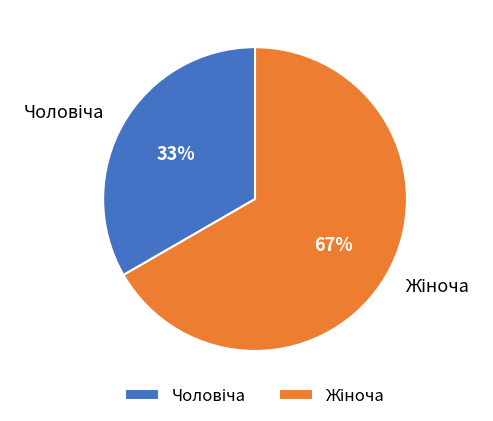

Is there a majority slice in this chart?

Yes